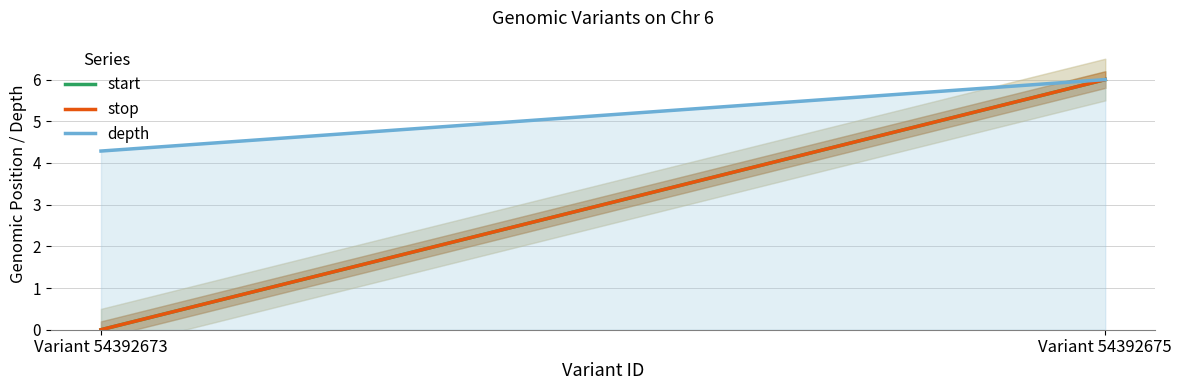

What is the average value of the stop series?

3.0